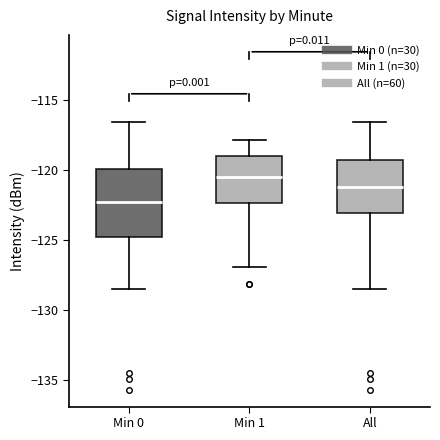

Where does the upper whisker of the box for Min 0 end on the y-axis? The values are not printed on the chart, so give them approximately, as read against the axis.

-116.5